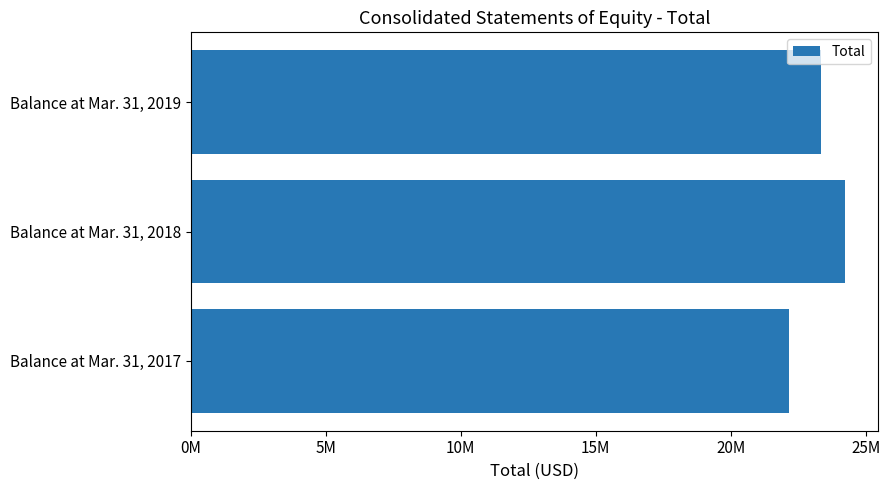

Are the bars horizontal?

Yes